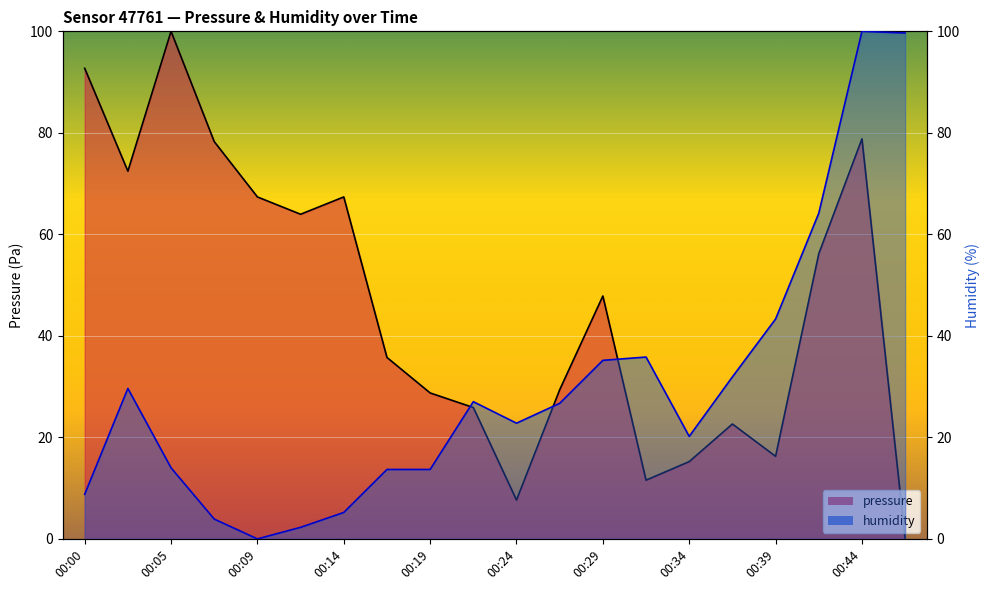

True or false: humidity has more than 2 points higher than both neighbors.

True